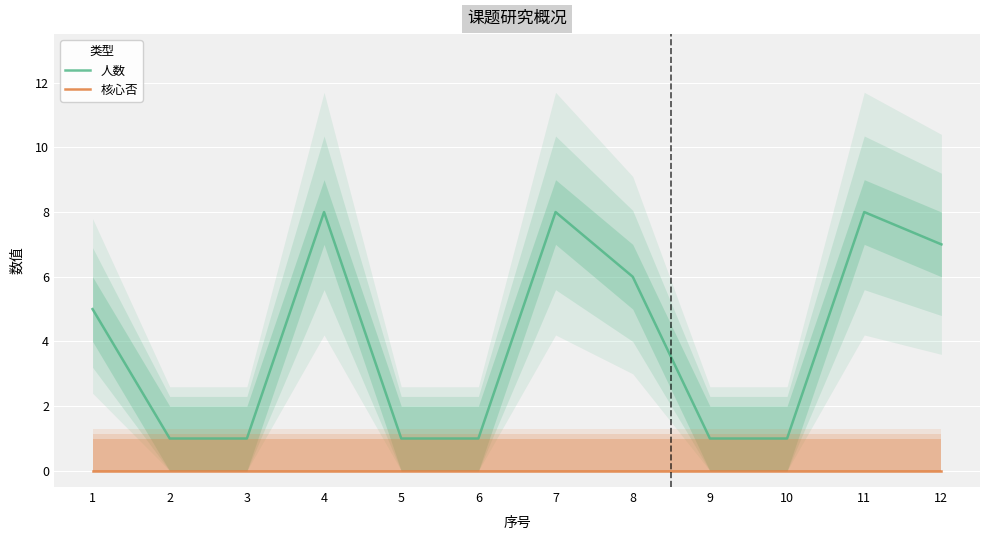

Rank the categories by 人数 value from highest to lowest.

4, 7, 11, 12, 8, 1, 2, 3, 5, 6, 9, 10